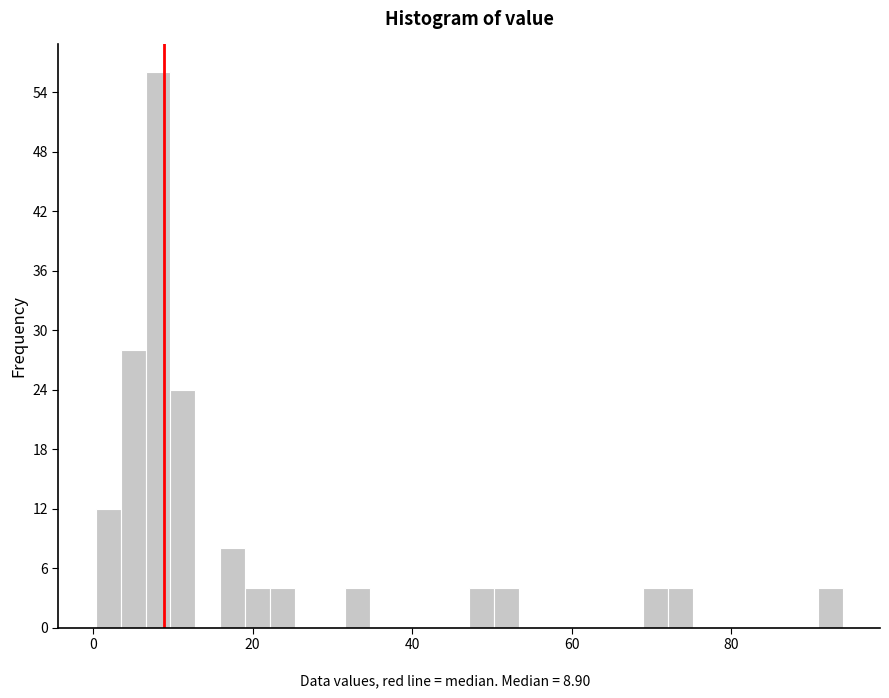

Around what value on the x-axis is the tallest bar? Give the approximate position of its centre, as read against the axis.

8